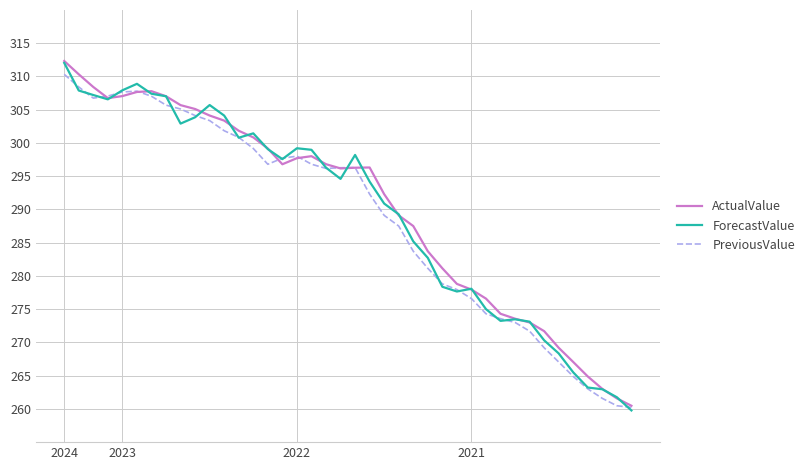

What is the smallest value displayed?

259.8